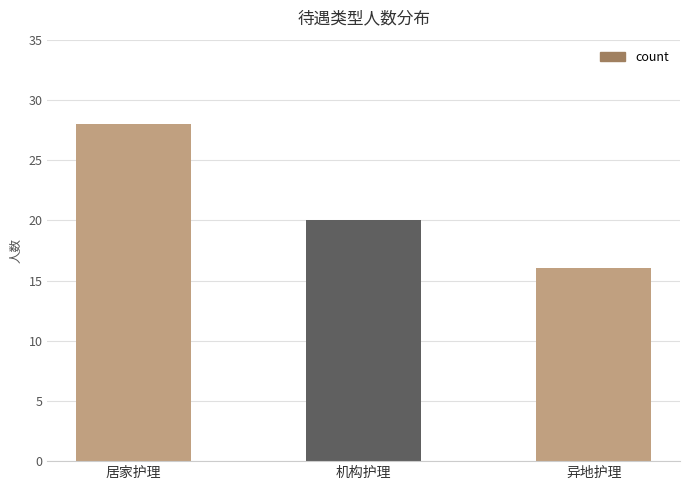

How many series are shown in this chart?

1